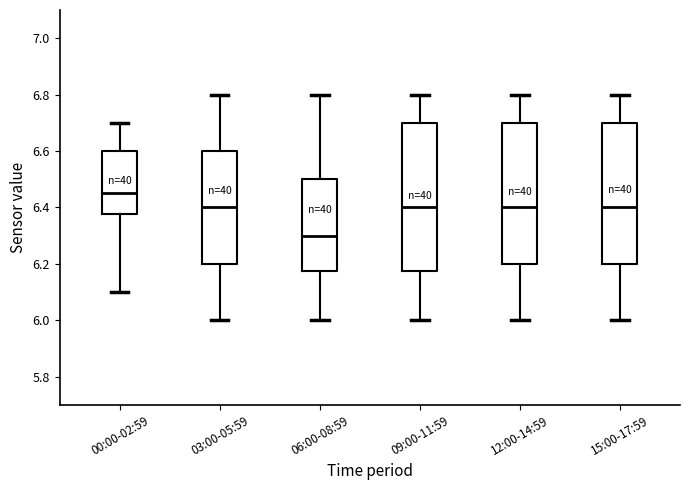

Which box has the lowest median line?

06:00-08:59